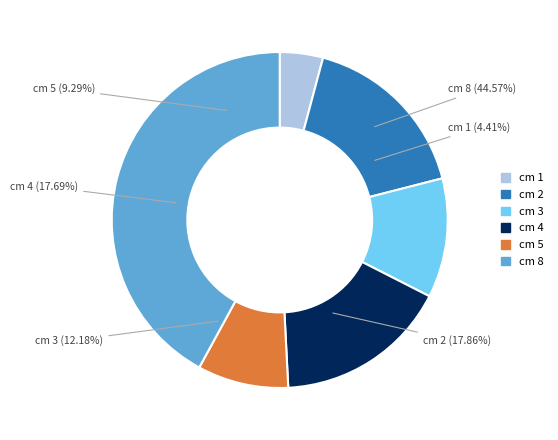

Rank the categories by value from highest to lowest.

8, 2, 4, 3, 5, 1